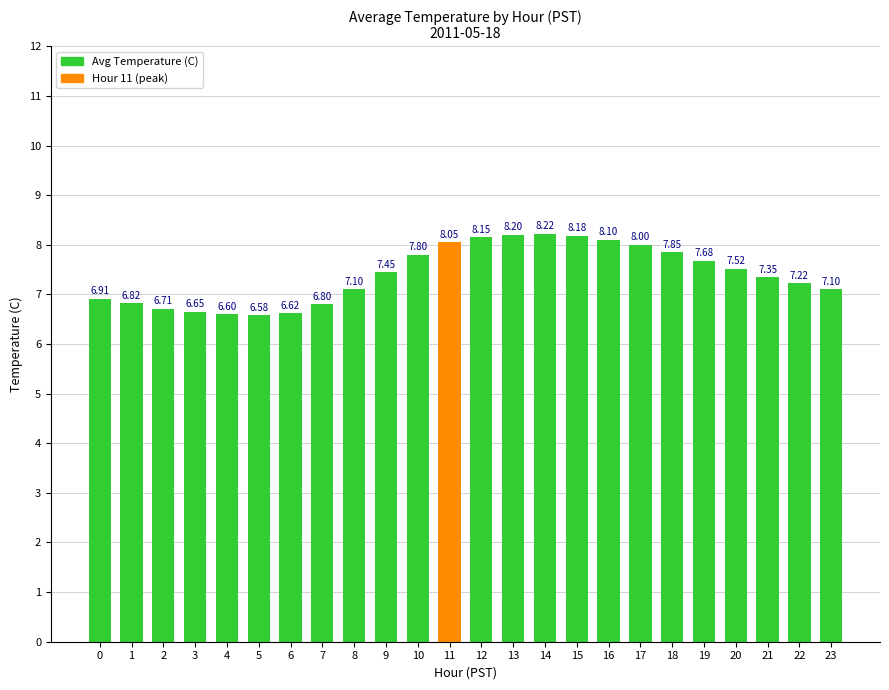

What is the change in value from 17 to 20?

-0.5